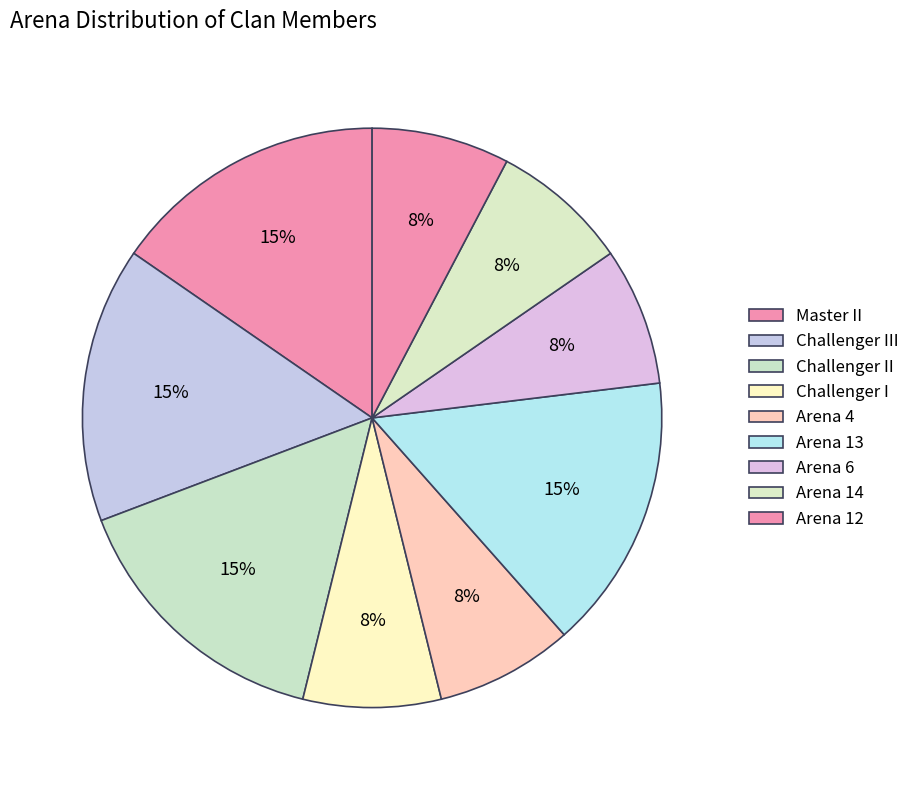

How many segments does this pie chart have?

9